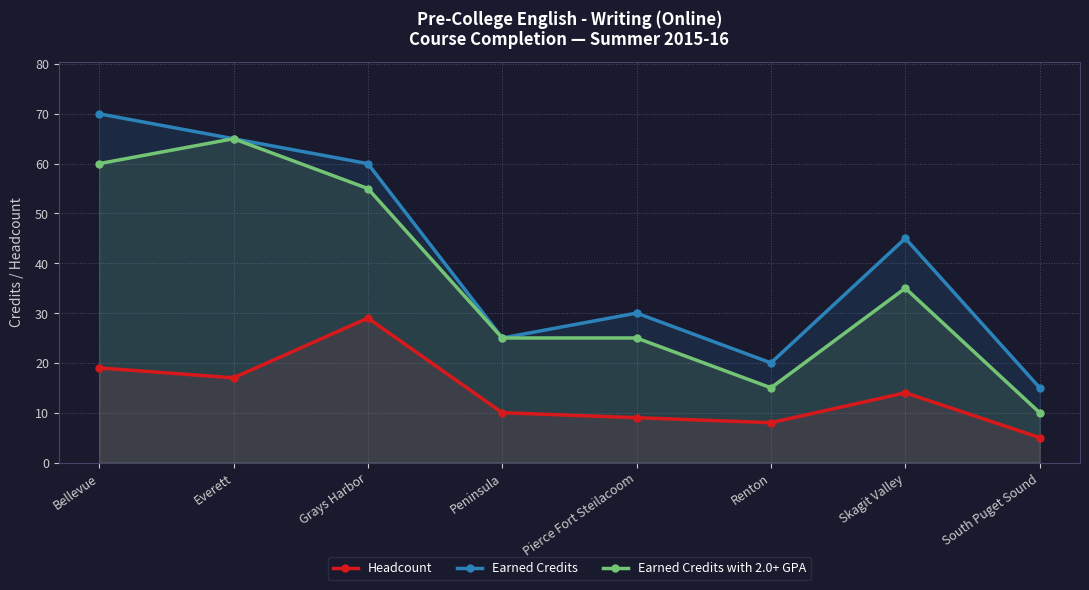

List the labels in order of Headcount value, smallest first.

South Puget Sound, Renton, Pierce Fort Steilacoom, Peninsula, Skagit Valley, Everett, Bellevue, Grays Harbor